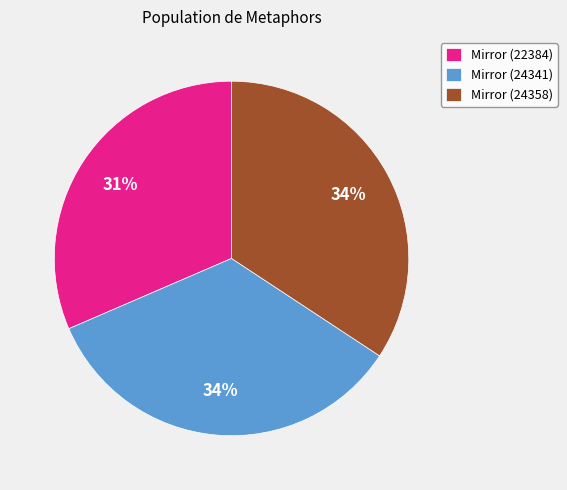

To the nearest percent, what portion does Mirror (24341) represent?

34%